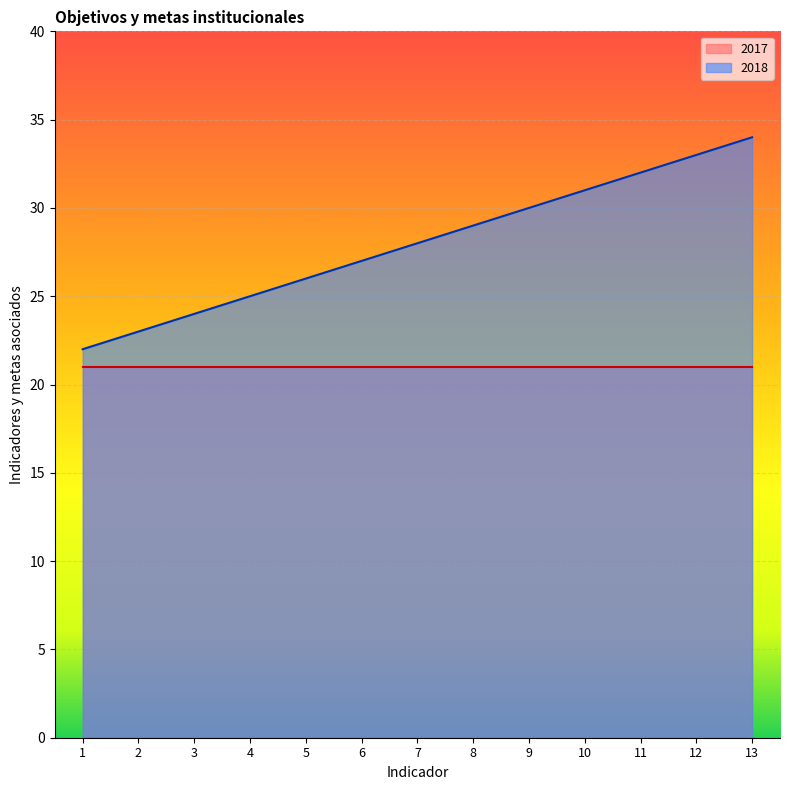

List the labels in order of value, largest first.

13, 12, 11, 10, 9, 8, 7, 6, 5, 4, 3, 2, 1